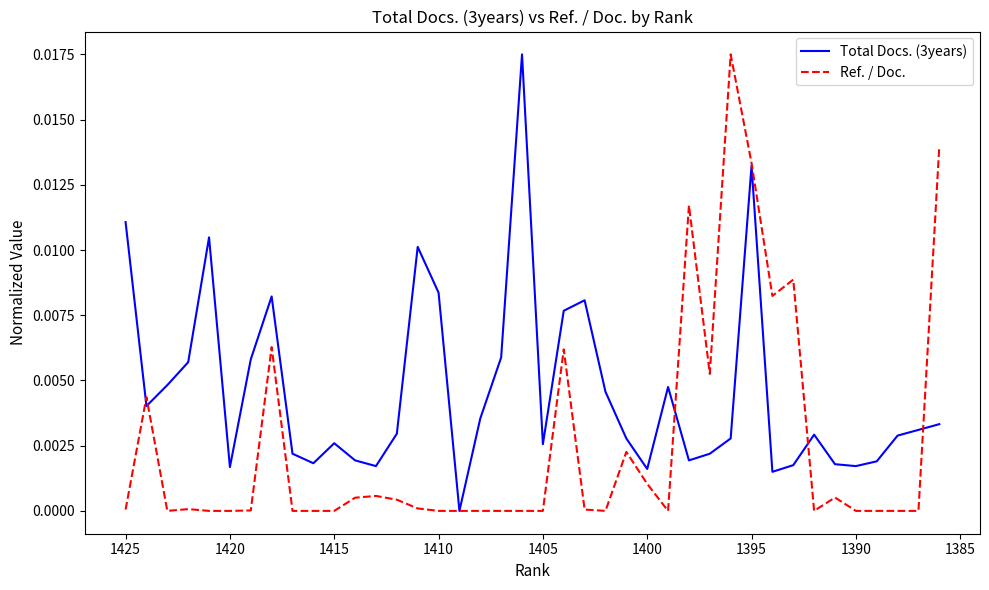

Which series has the widest spread of values?

Total Docs. (3years)